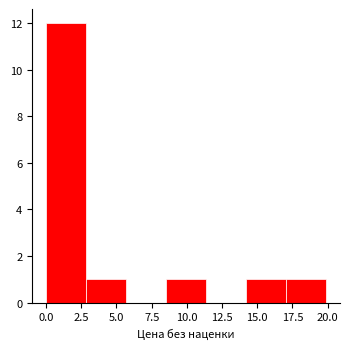

Reading left to right, transcribe this chart: for each bar, give the range it covers on the x-axis and its height. Neither the bar edges nor the heights are printed on the chart, so give them approximately, as read against the axes.

0.0 to 3.0: 12
3.0 to 5.5: 1
5.5 to 8.5: 0
8.5 to 11.5: 1
11.5 to 14.0: 0
14.0 to 17.0: 1
17.0 to 20.0: 1